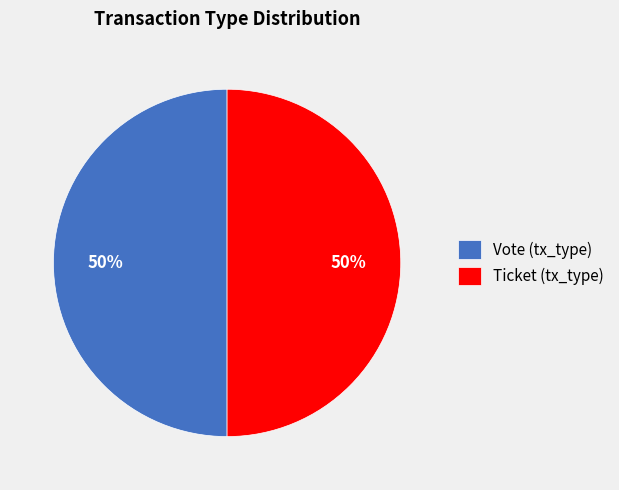

To the nearest percent, what is the difference between the largest and smallest slice percentages?

0%